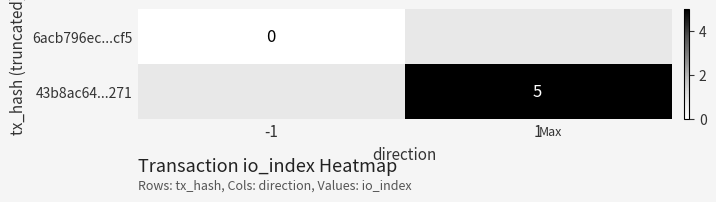

The value of 43b8ac64...271 at 1 is 8. True or false?

False